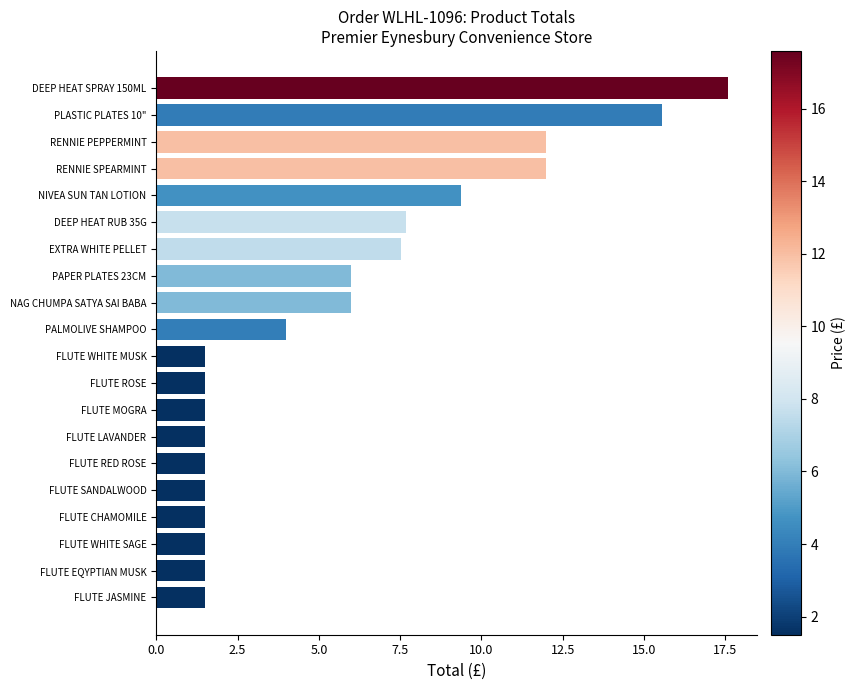

Reading top to bottom, list all the values displayed in this chart.

DEEP HEAT SPRAY 150ML=17.6	PLASTIC PLATES 10"=15.6	RENNIE PEPPERMINT=12.0	RENNIE SPEARMINT=12.0	NIVEA SUN TAN LOTION=9.4	DEEP HEAT RUB 35G=7.7	EXTRA WHITE PELLET=7.5	PAPER PLATES 23CM=6.0	NAG CHUMPA SATYA SAI BABA=6.0	PALMOLIVE SHAMPOO=4.0	FLUTE WHITE MUSK=1.5	FLUTE ROSE=1.5	FLUTE MOGRA=1.5	FLUTE LAVANDER=1.5	FLUTE RED ROSE=1.5	FLUTE SANDALWOOD=1.5	FLUTE CHAMOMILE=1.5	FLUTE WHITE SAGE=1.5	FLUTE EQYPTIAN MUSK=1.5	FLUTE JASMINE=1.5